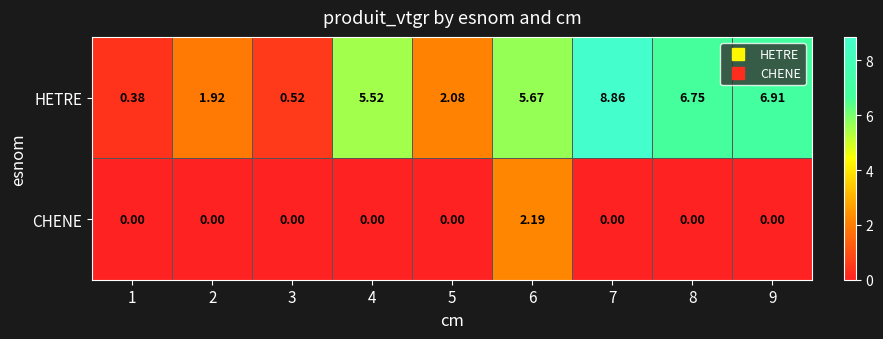

Which series has the widest spread of values?

HETRE